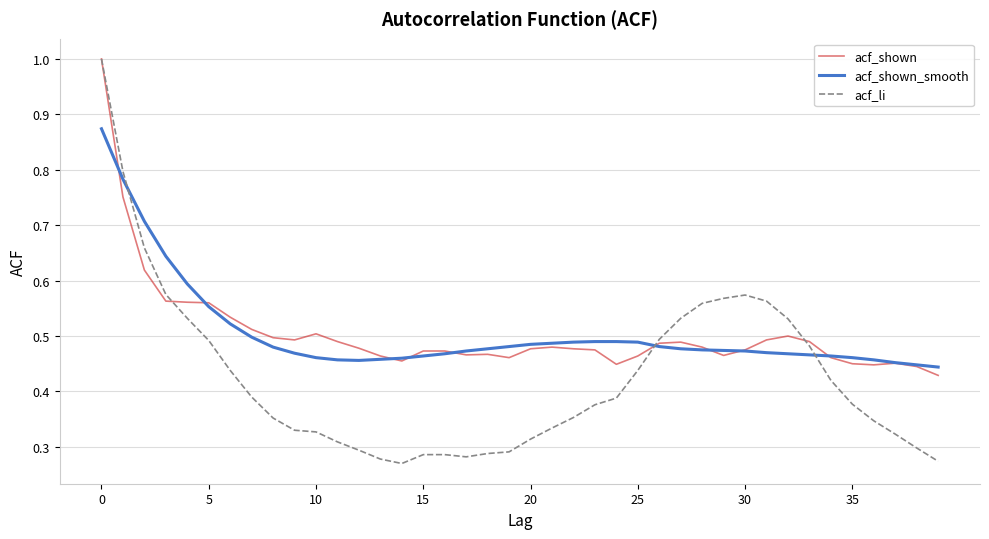

Which series has the largest range (max minus min)?

acf_li